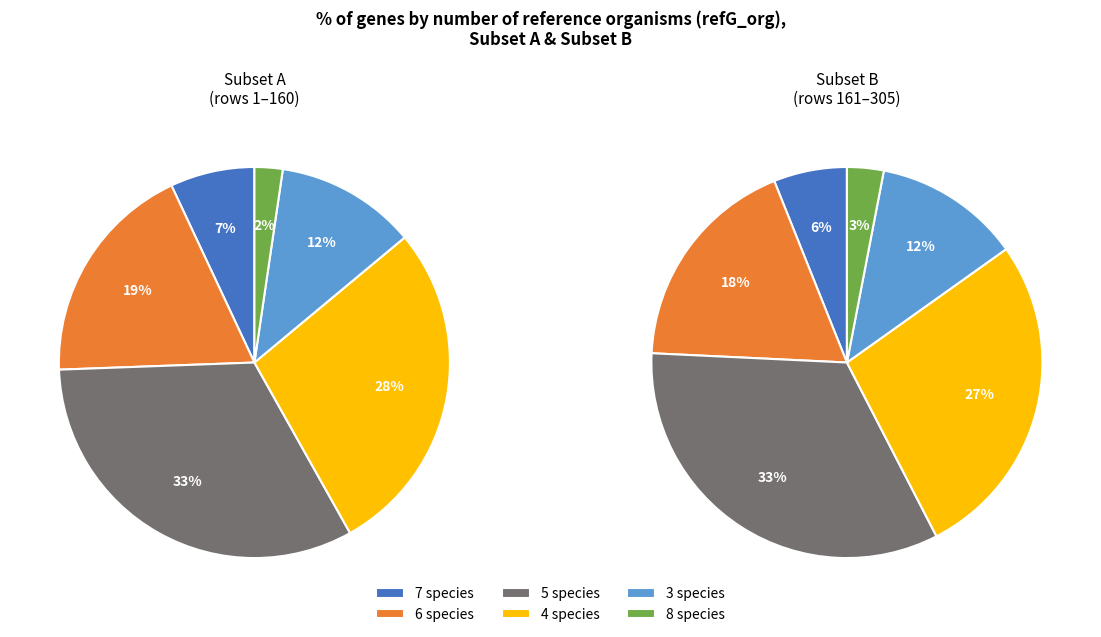

Rank the categories by value from highest to lowest.

refG_org_5, refG_org_4, refG_org_6, refG_org_3, refG_org_7, refG_org_8